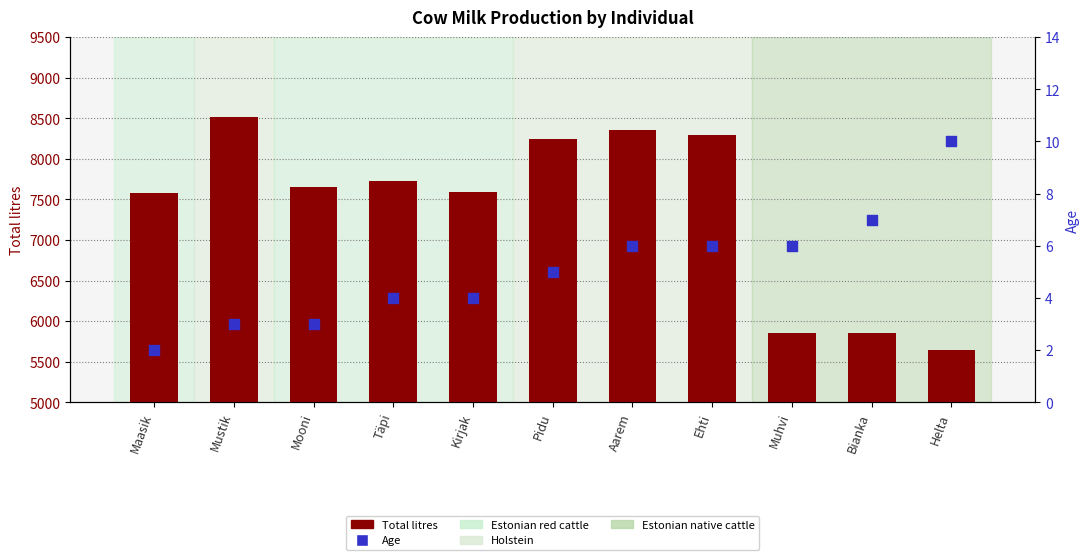

Which series reaches the maximum Y coordinate?

Total litres